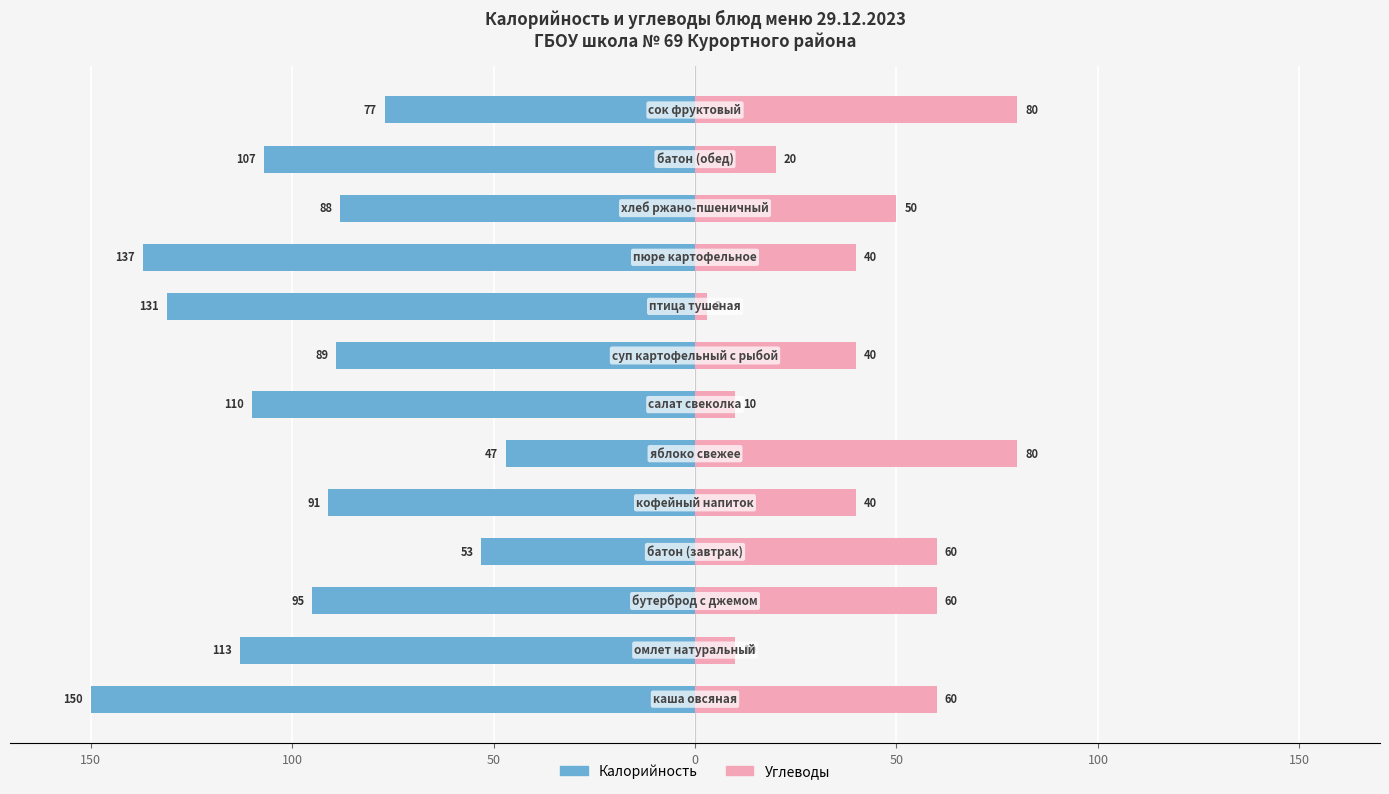

Which series has the largest range (max minus min)?

Калорийность